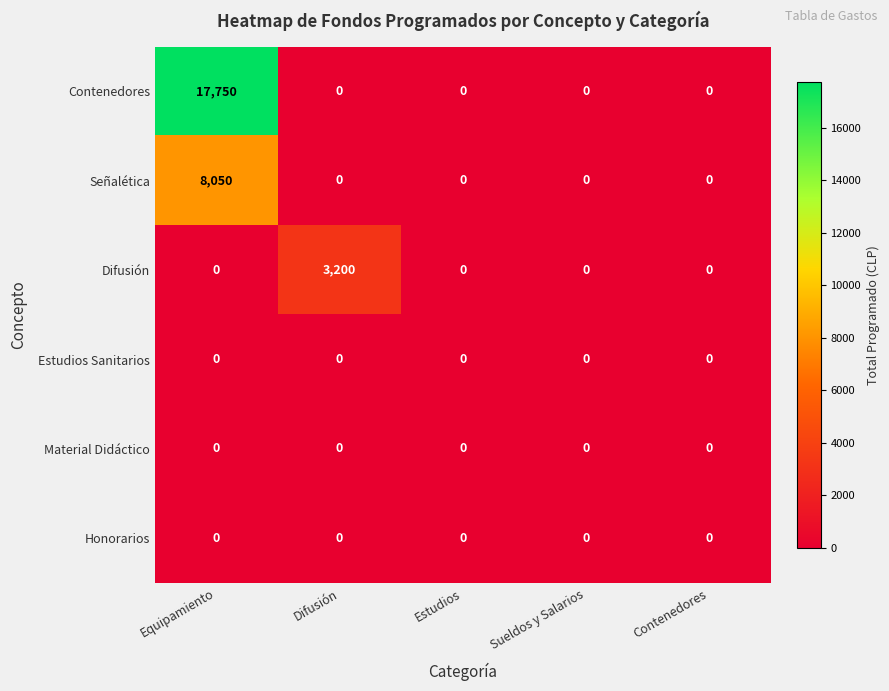

Which series has the largest range (max minus min)?

Contenedores